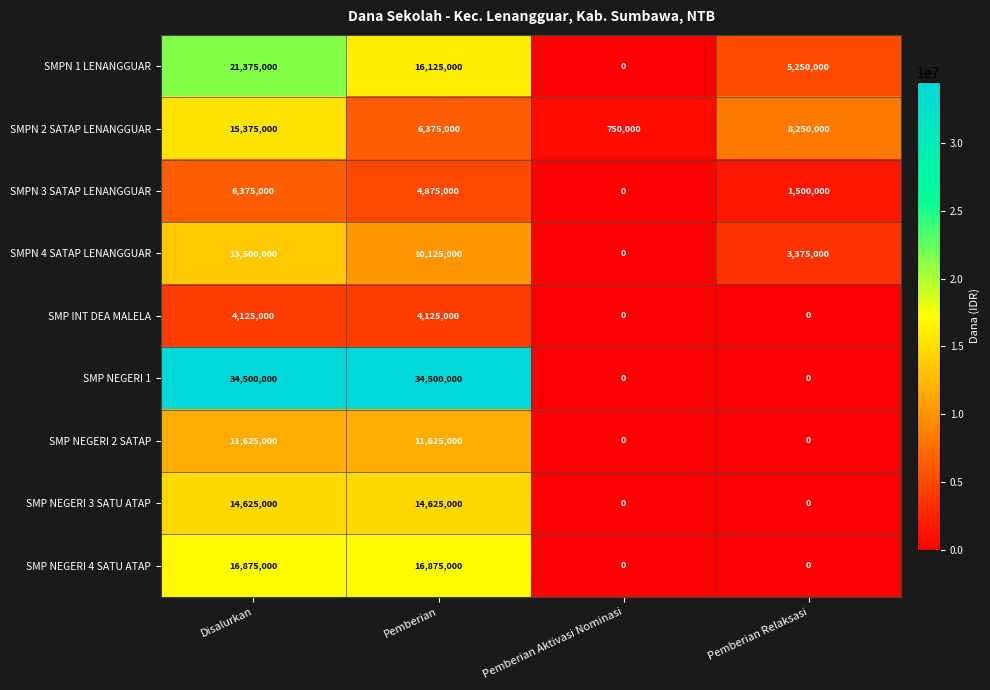

What is the lowest value of the SMPN 2 SATAP LENANGGUAR series?

750000